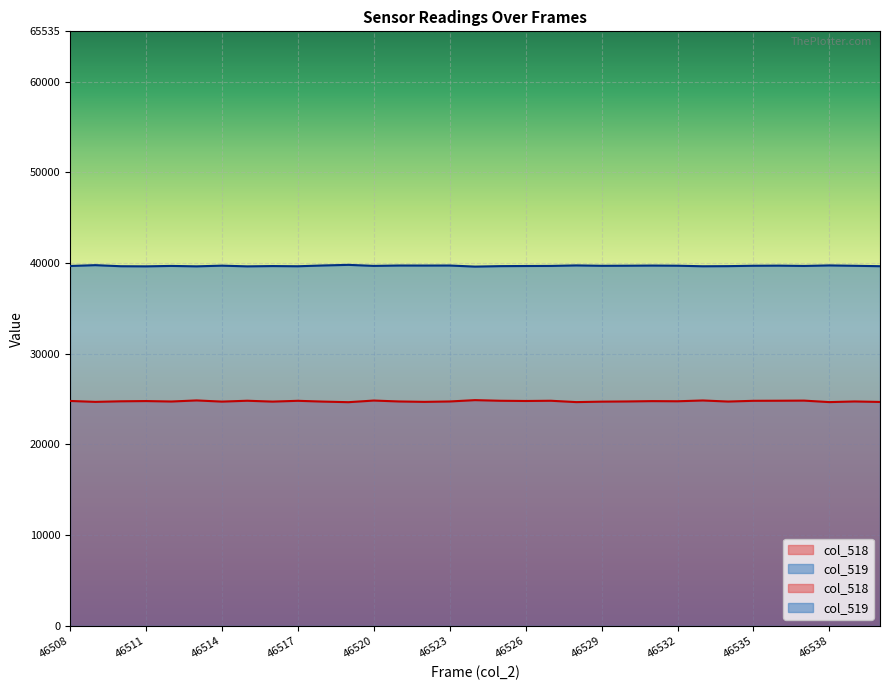

What is the approximate value of col_518 at 46519?

24661